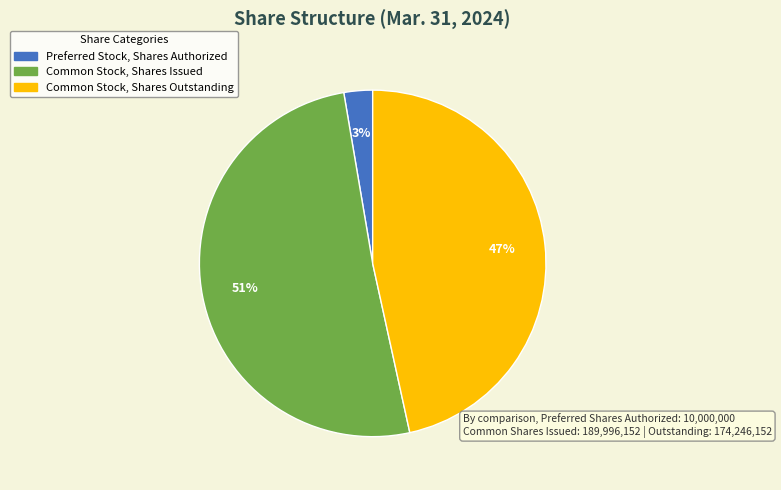

Is there any slice that represents more than half of the pie?

Yes